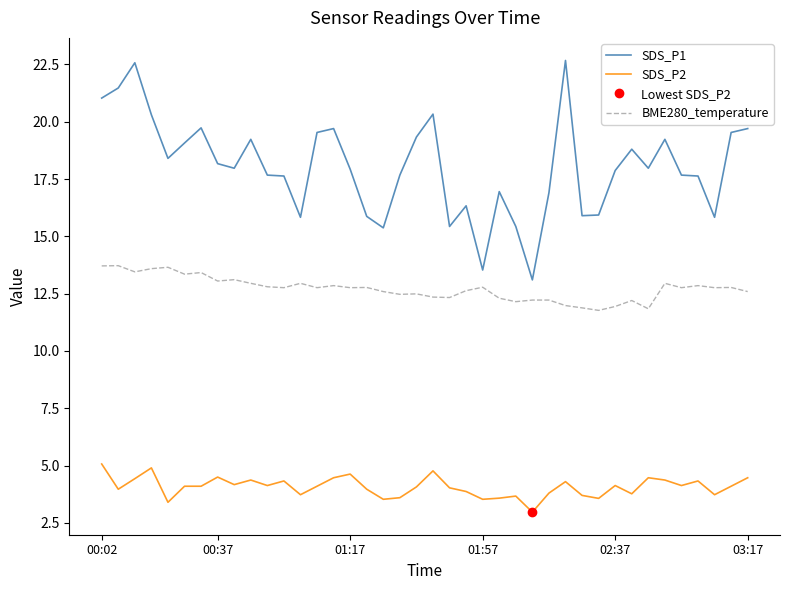

How many distinct data groups are displayed?

3